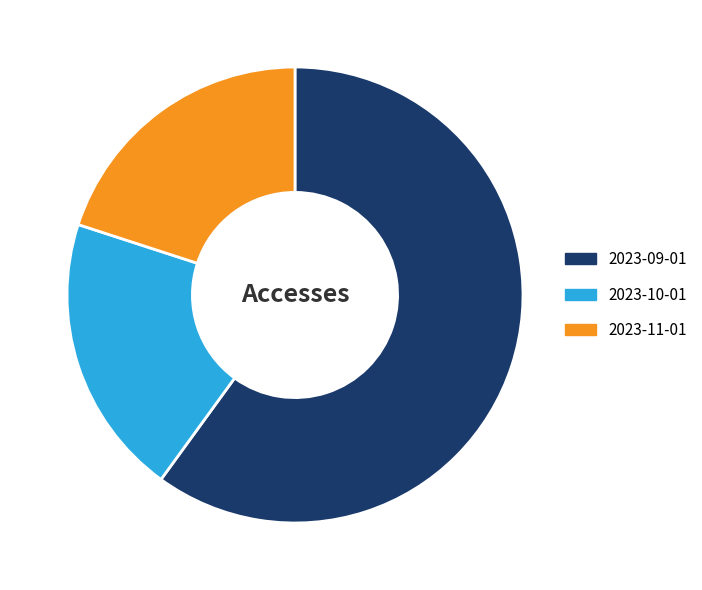

How many segments does this pie chart have?

3